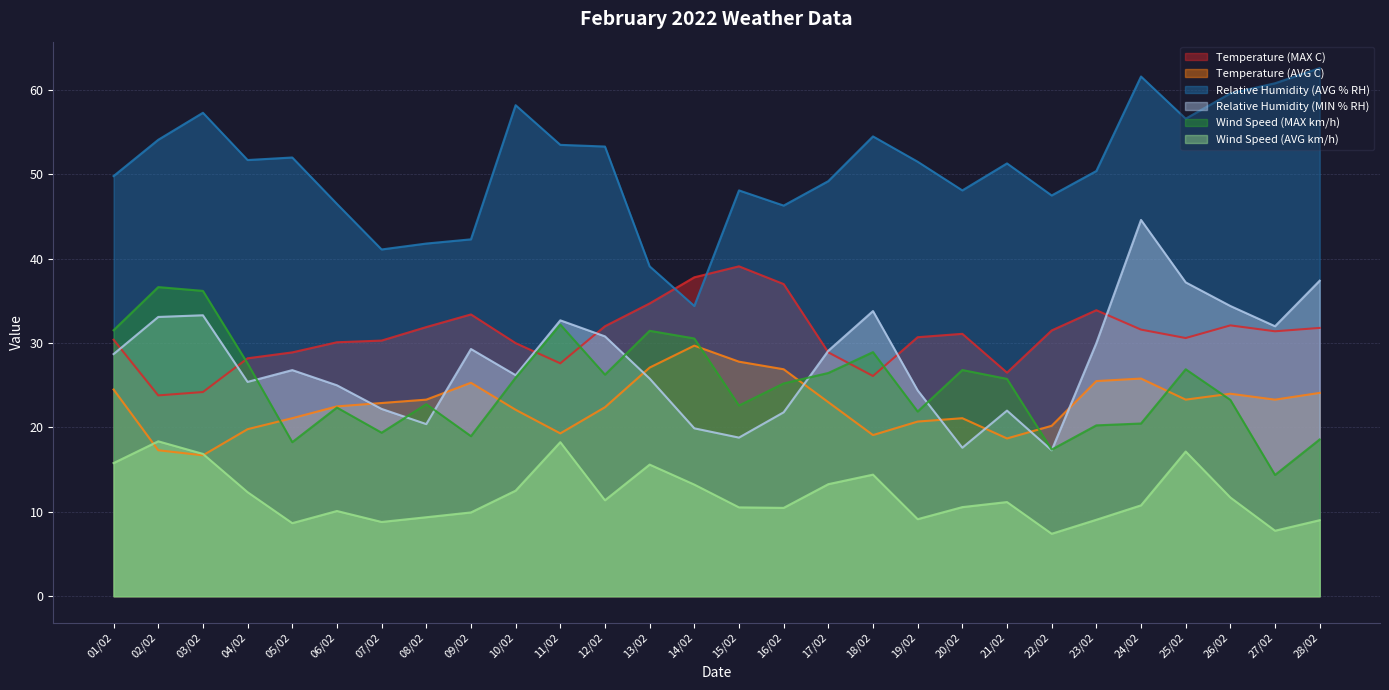

True or false: Temperature (AVG C) has a value of 39.1 at 09/02.

False